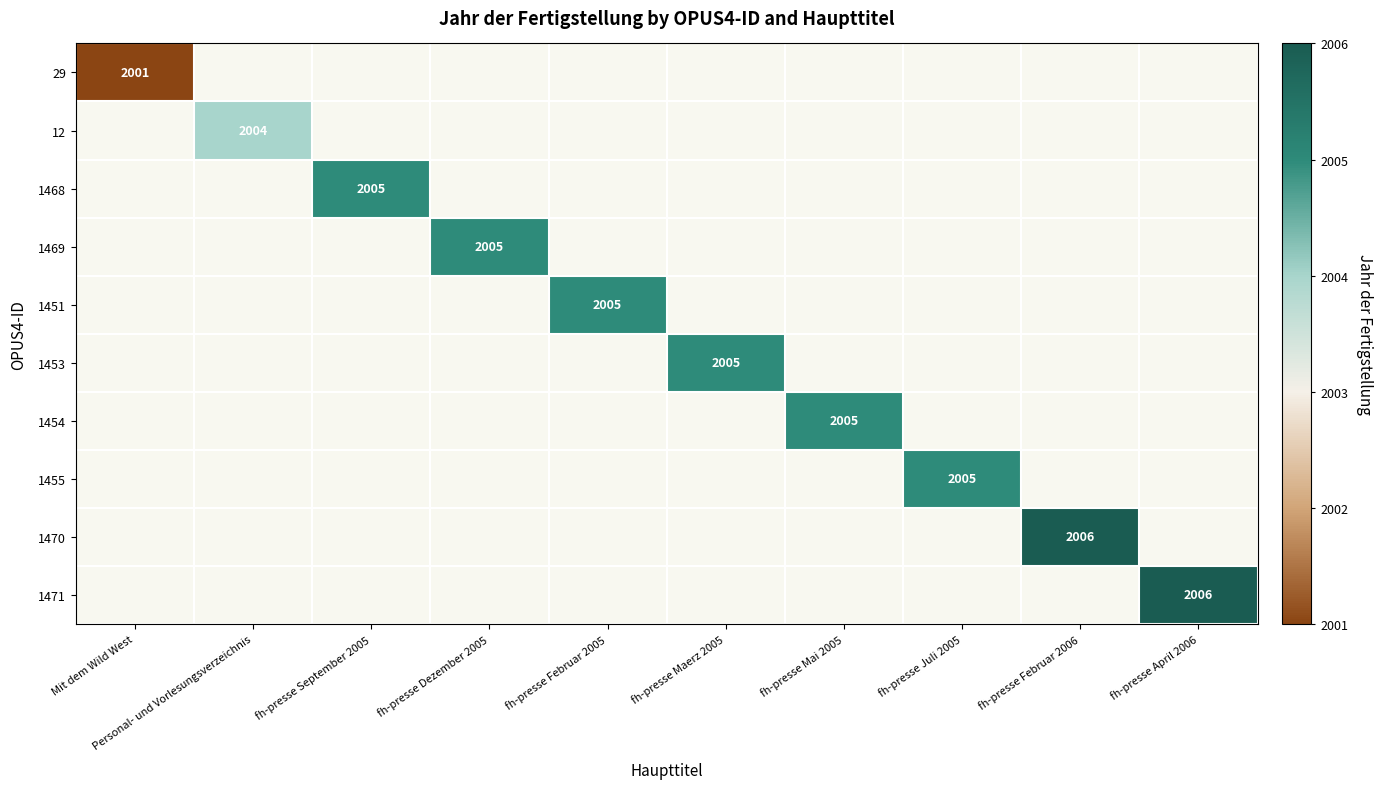

True or false: 1451 has a value of 2005 at fh-presse Februar 2005.

True